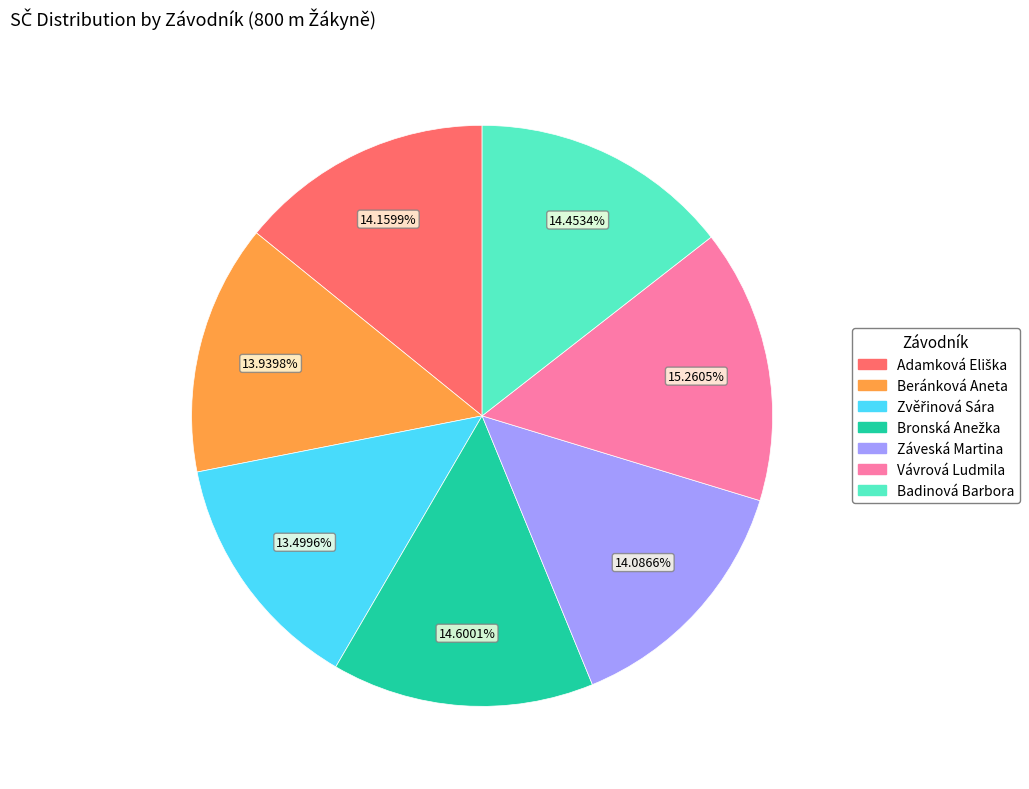

Is there any slice that represents more than half of the pie?

No